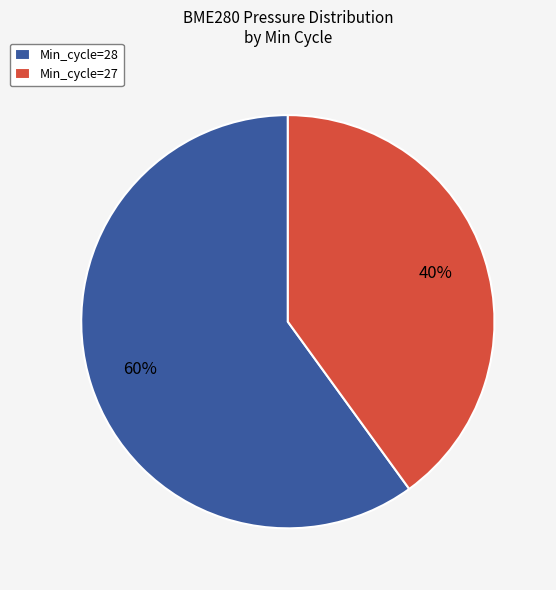

How many segments does this pie chart have?

2